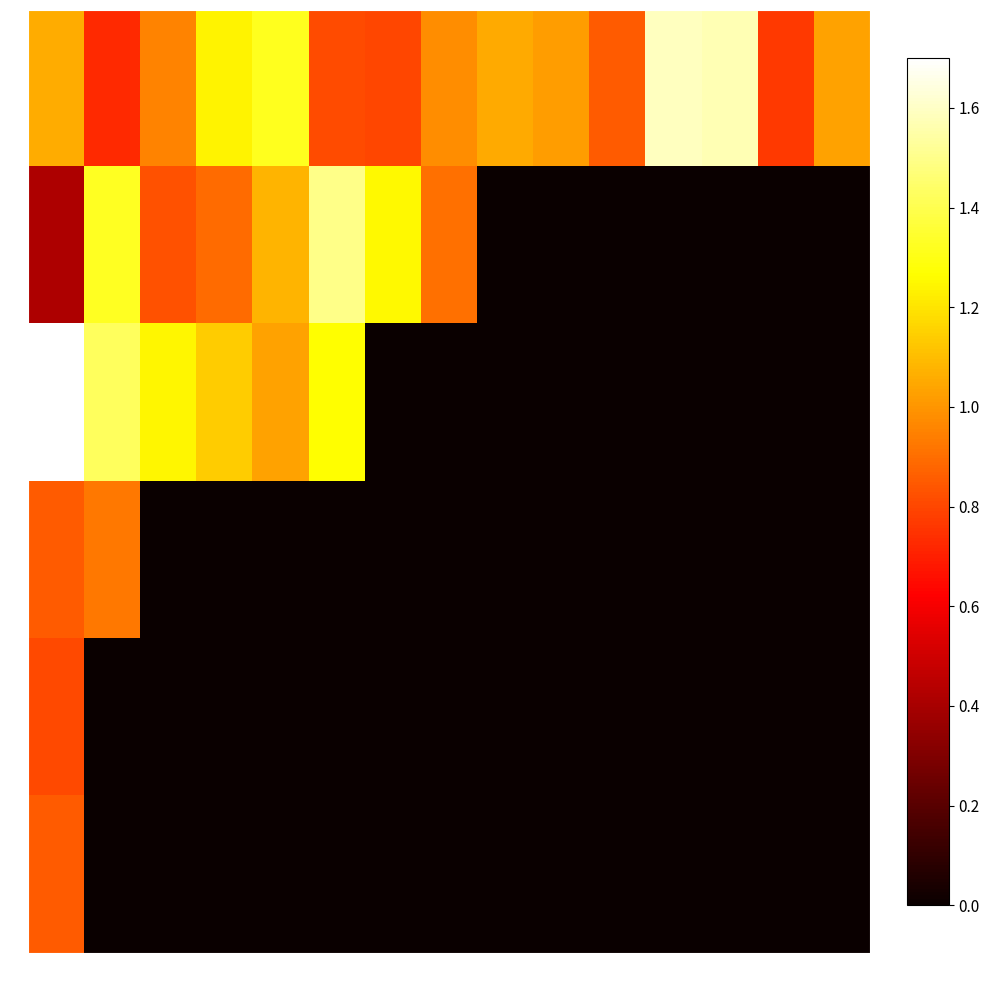

List the series in order of their peak value, lowest first.

4, 5, 3, 1, 0, 2